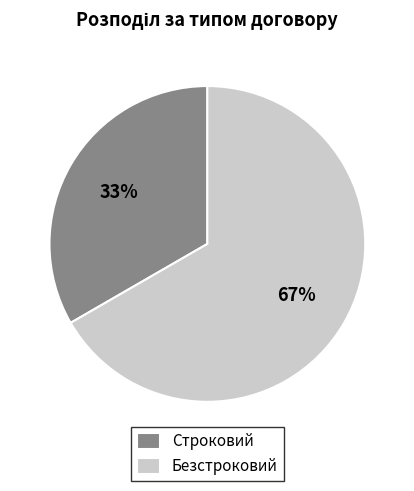

The Безстроковий slice represents 67% of the pie. True or false?

True